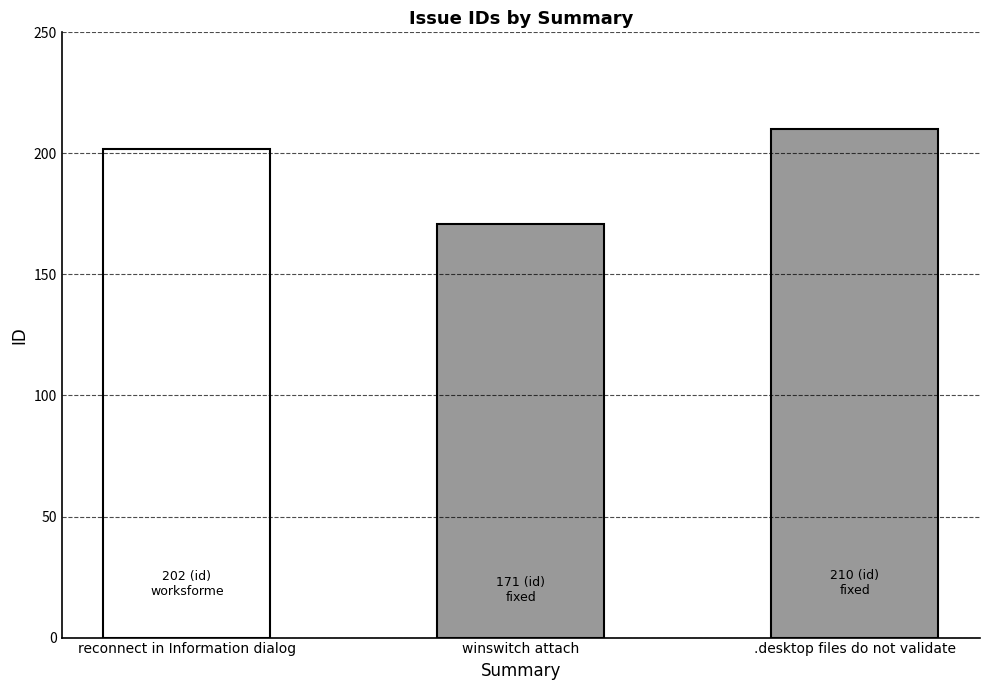

What is the greatest value displayed?

210